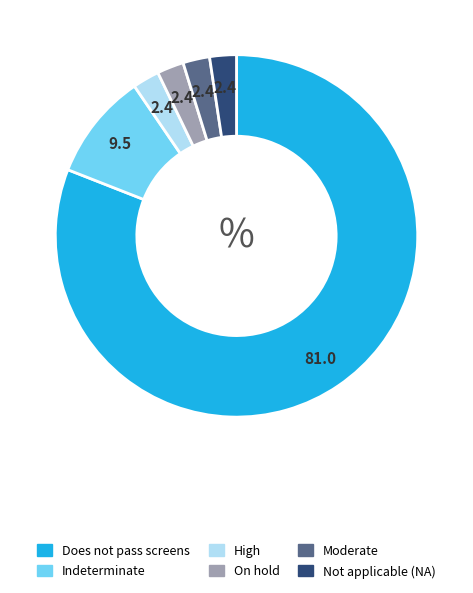

How many segments does this pie chart have?

6